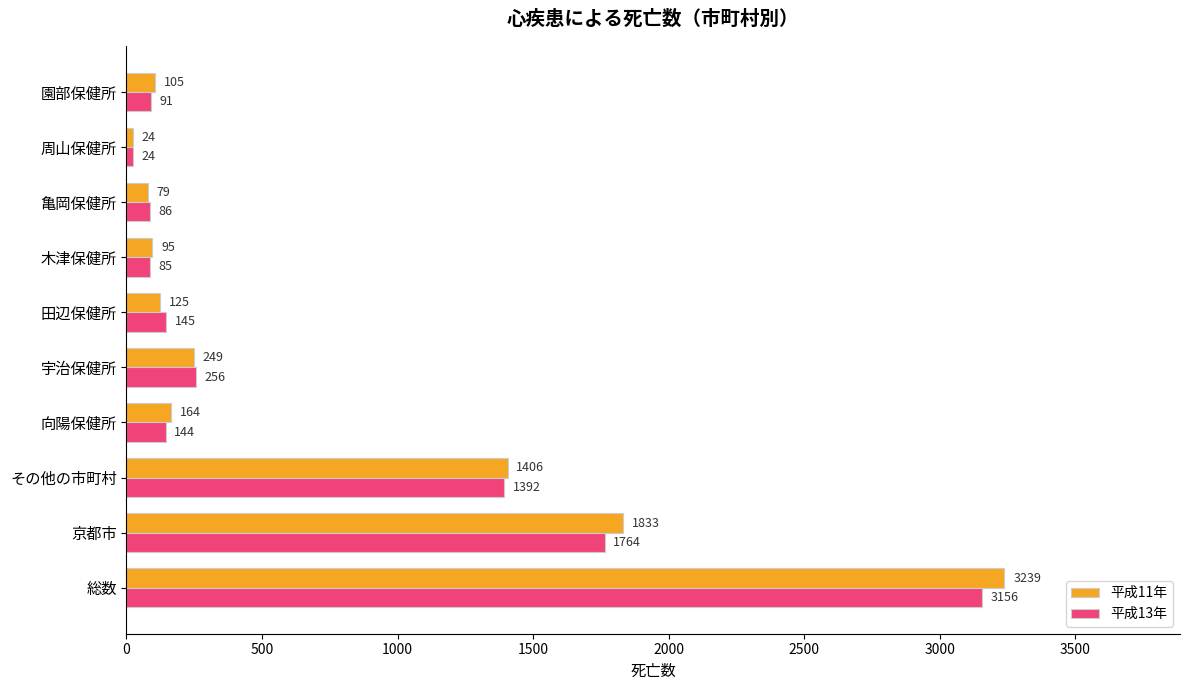

What is the difference between the maximum and minimum values in the 平成13年 series?

3132